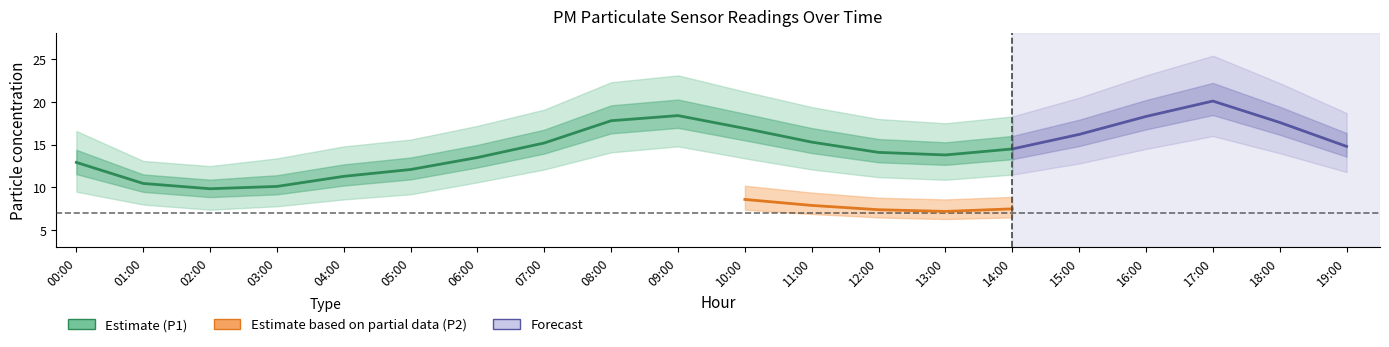

What position from the right is 08:00?

12